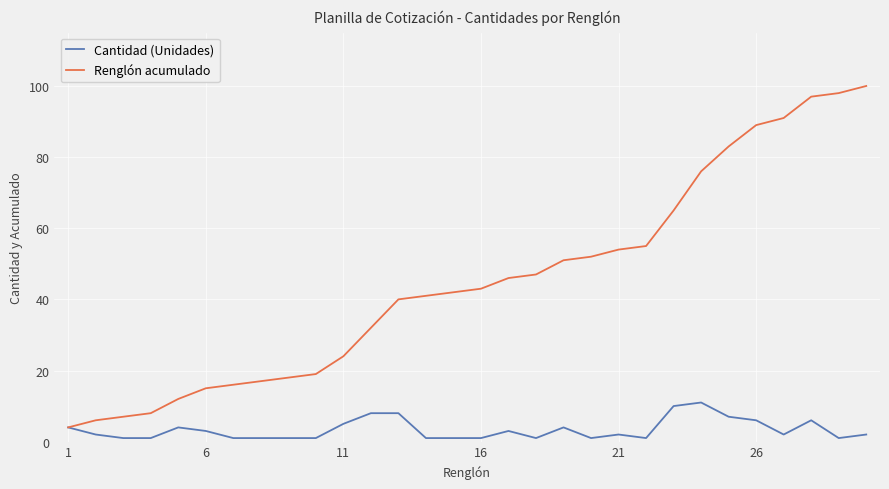

List the series in order of their peak value, lowest first.

Cantidad (Unidades), Renglón acumulado